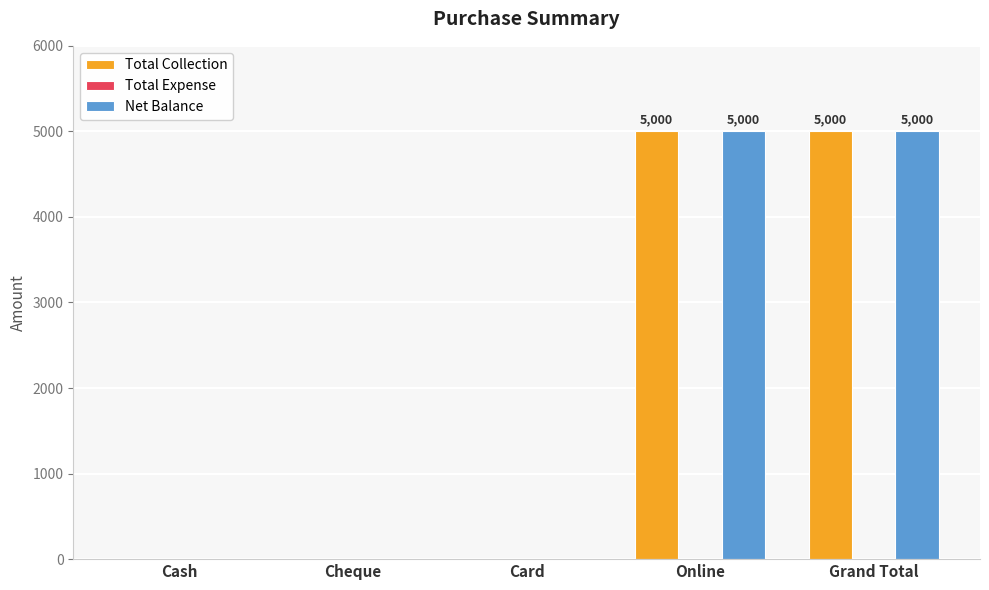

How many Net Balance values are between 0 and 5000?

5